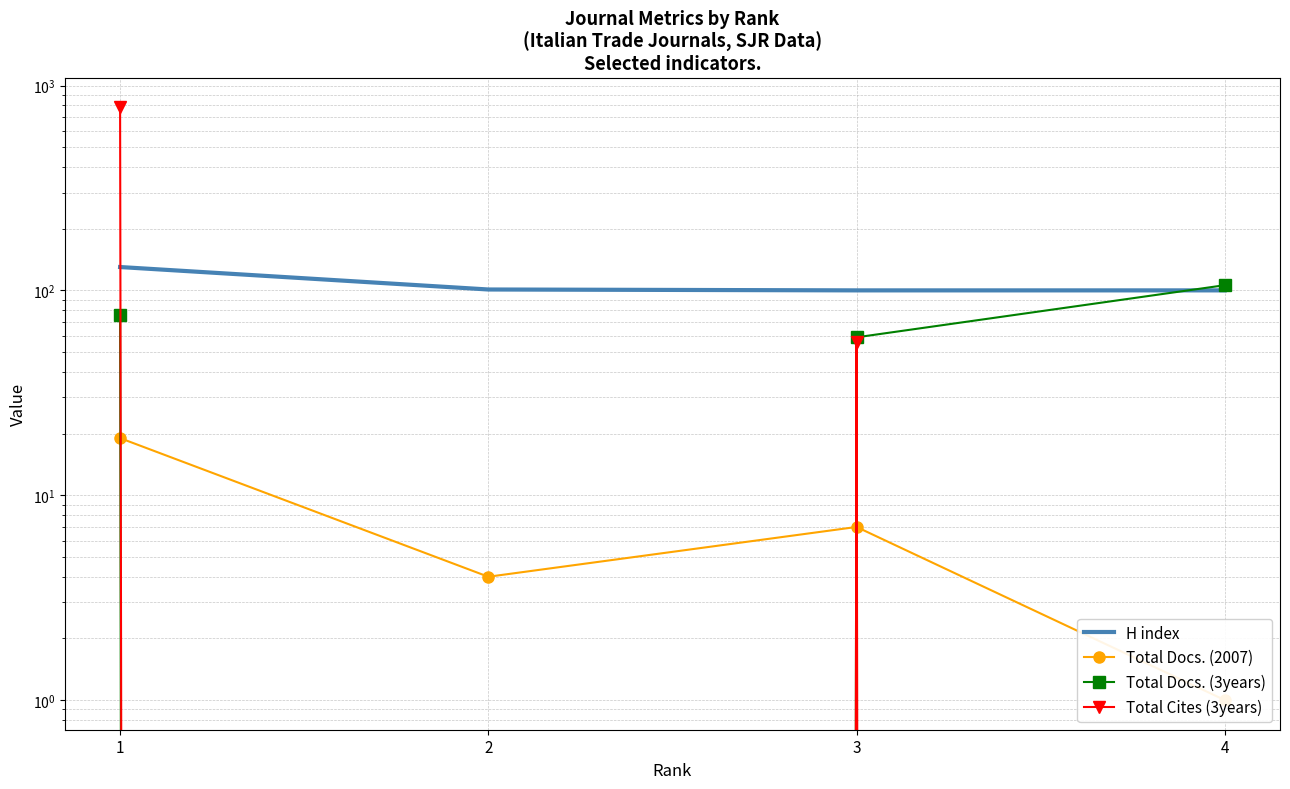

Where does the Total Cites (3years) series first go above 56?

1